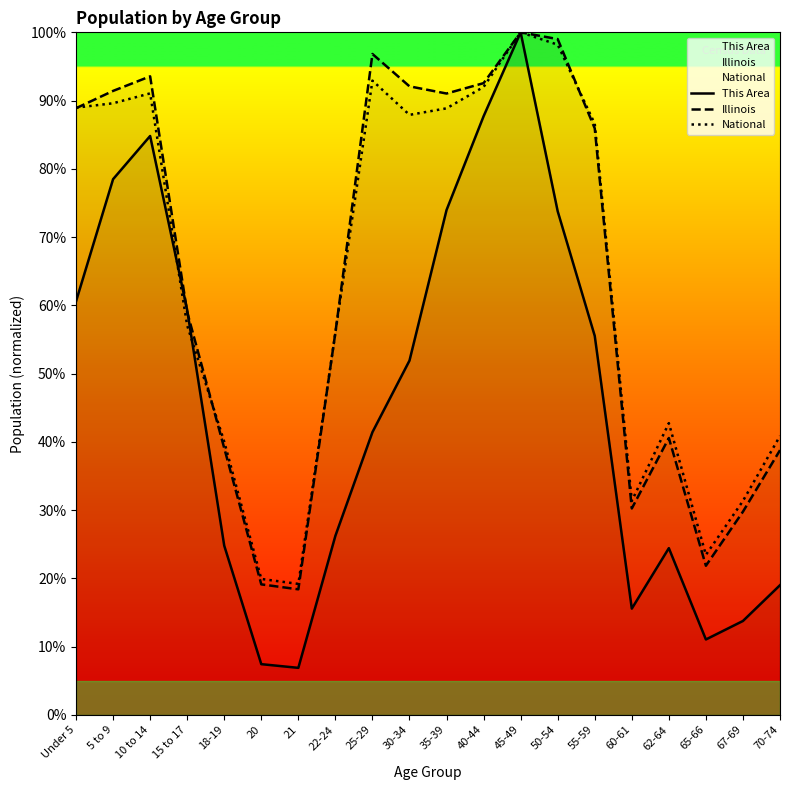

What is the sum of all Illinois values?

12.8